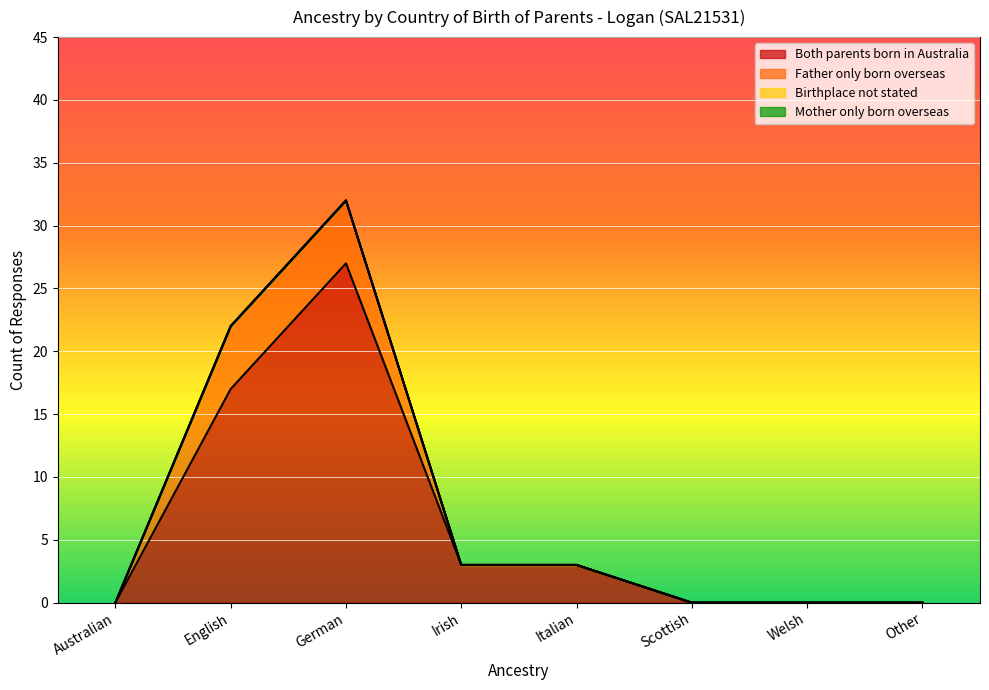

Is it true that Both parents born in Australia equals 0 at Welsh?

True